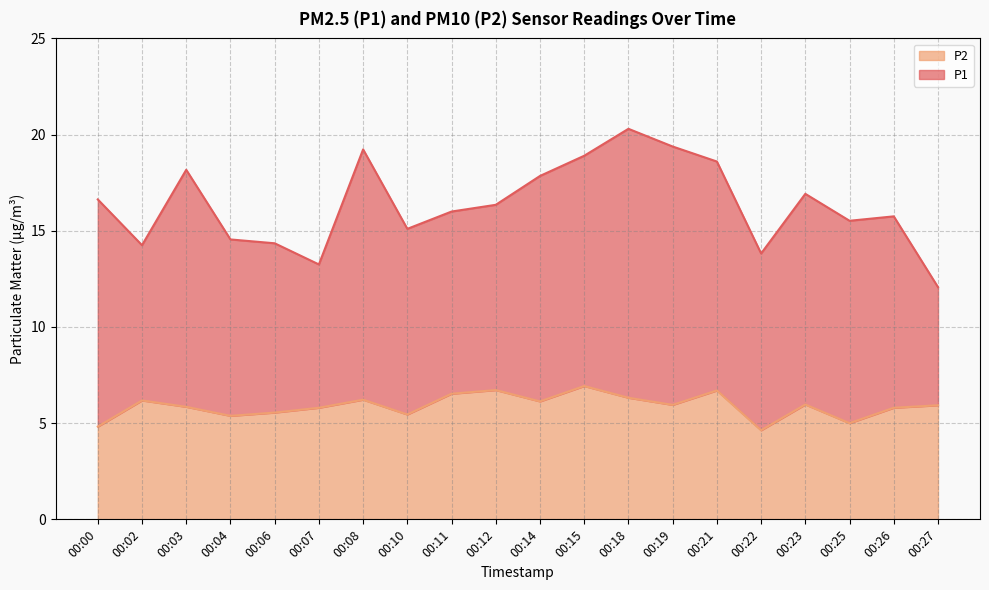

Rank the series at 00:21 from lowest to highest value.

P2, P1